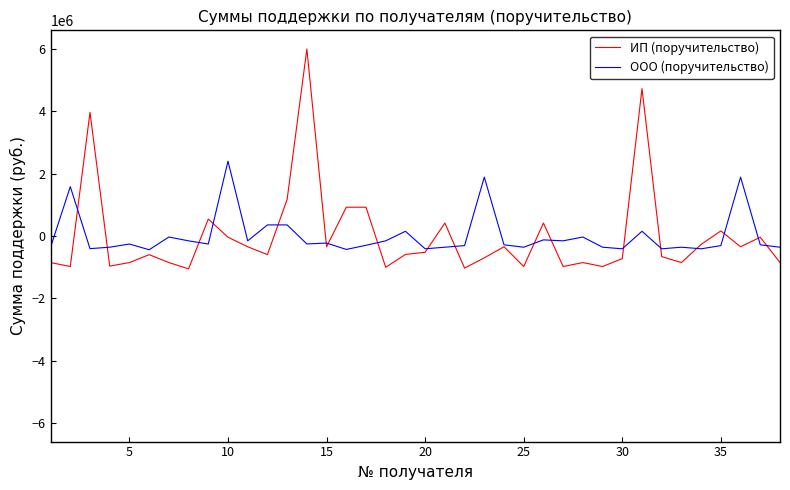

What are all the series names shown in the legend?

ИП (поручительство), ООО (поручительство)